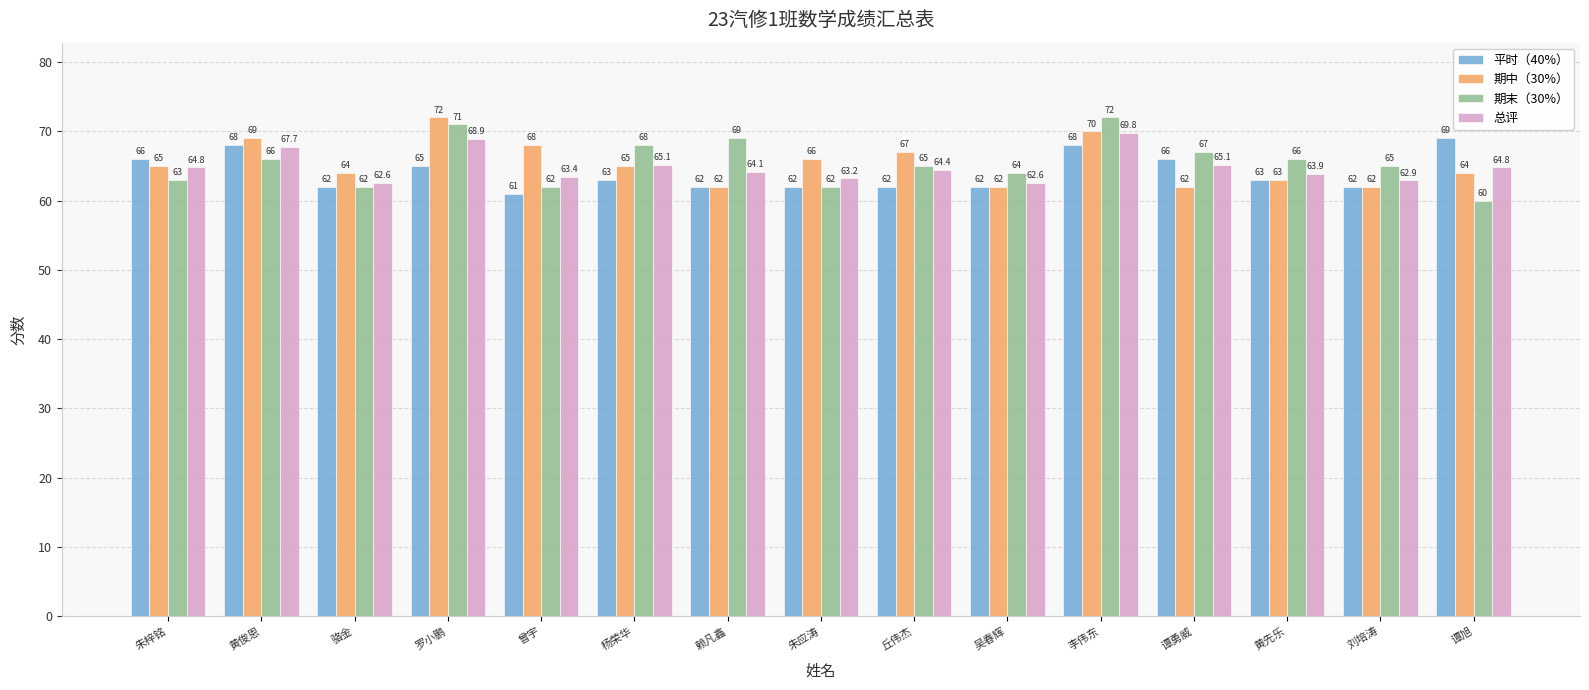

Does the chart contain stacked bars?

No